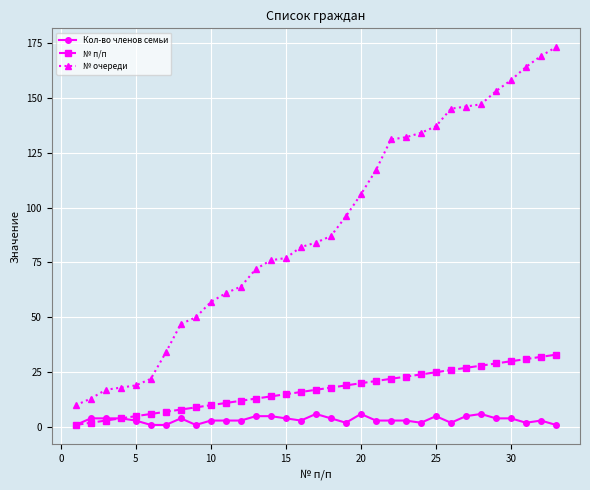

True or false: Кол-во членов семьи and № очереди cross at least once.

False